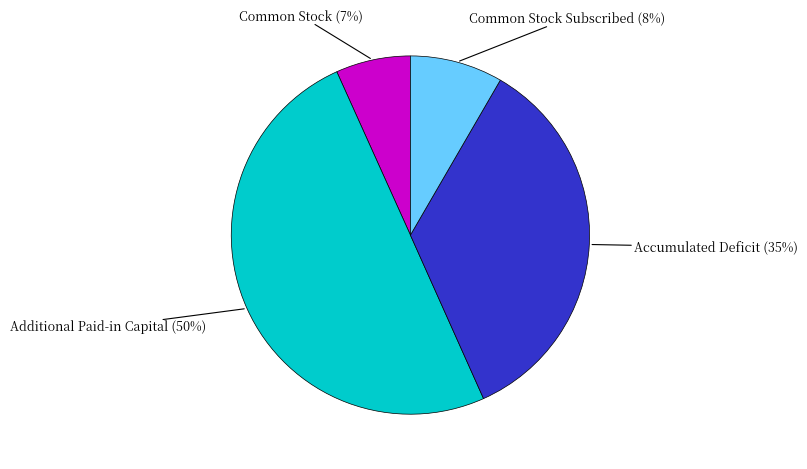

To the nearest percent, what is the average slice percentage?

25%